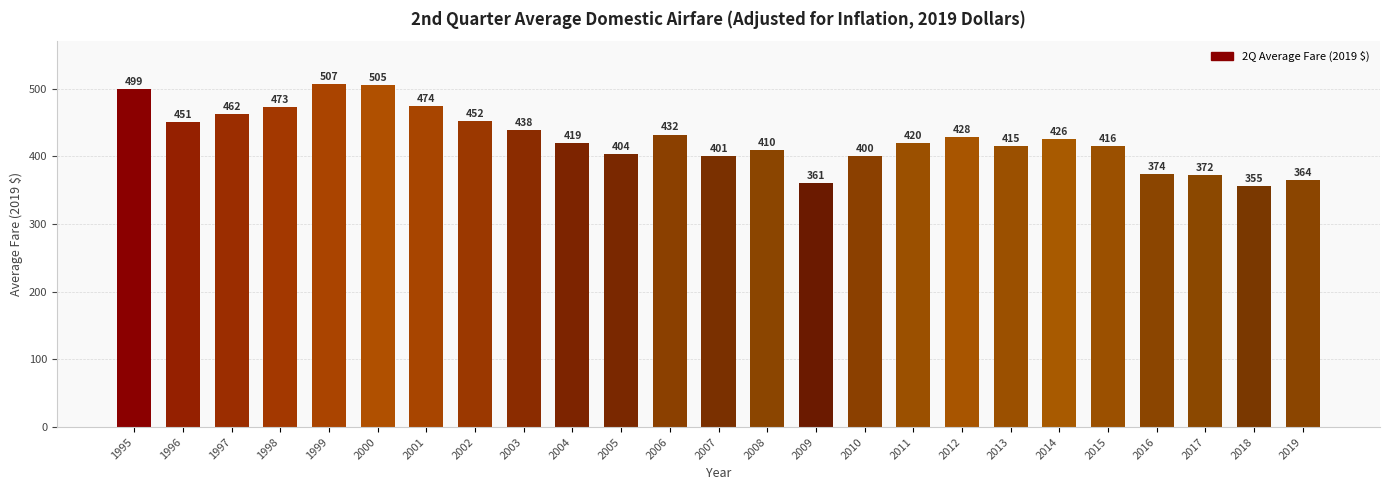

The chart shows a value of 609.2 at 2014. True or false?

False